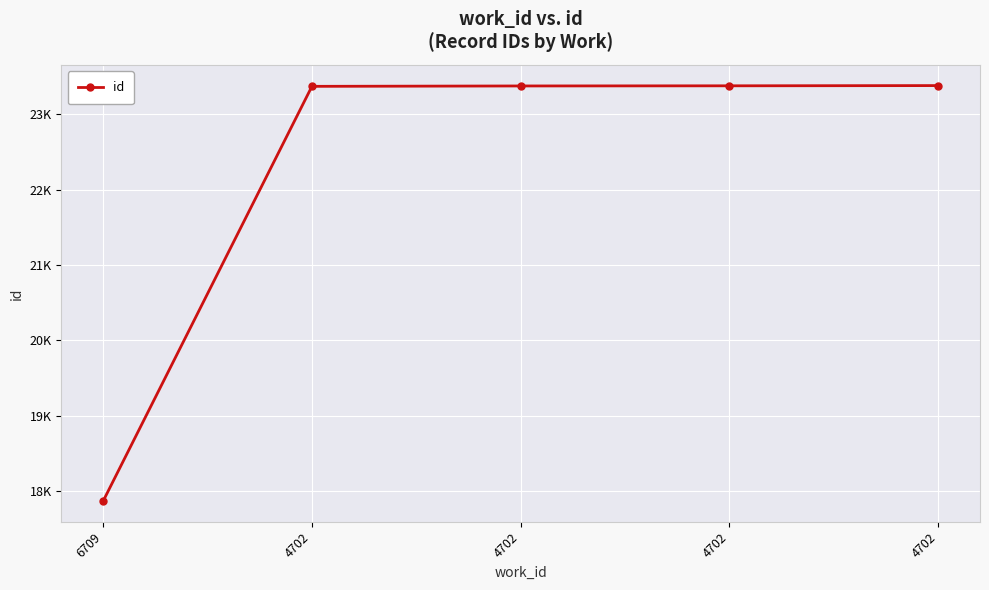

How many categories are shown in the chart?

5